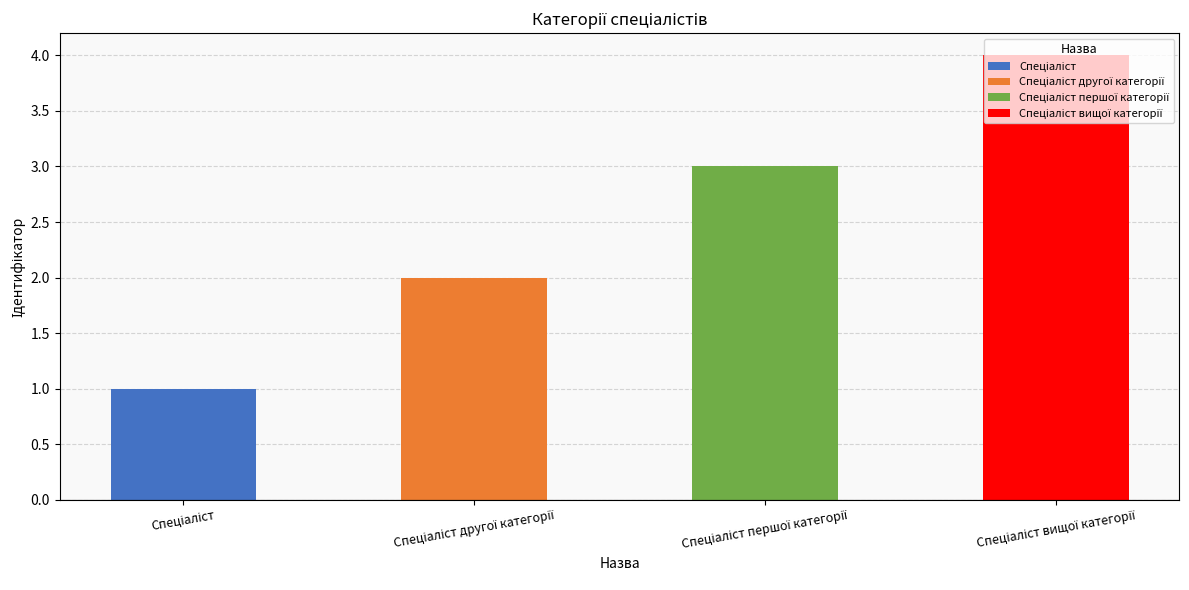

What is the label of the 1st bar from the left?

Спеціаліст